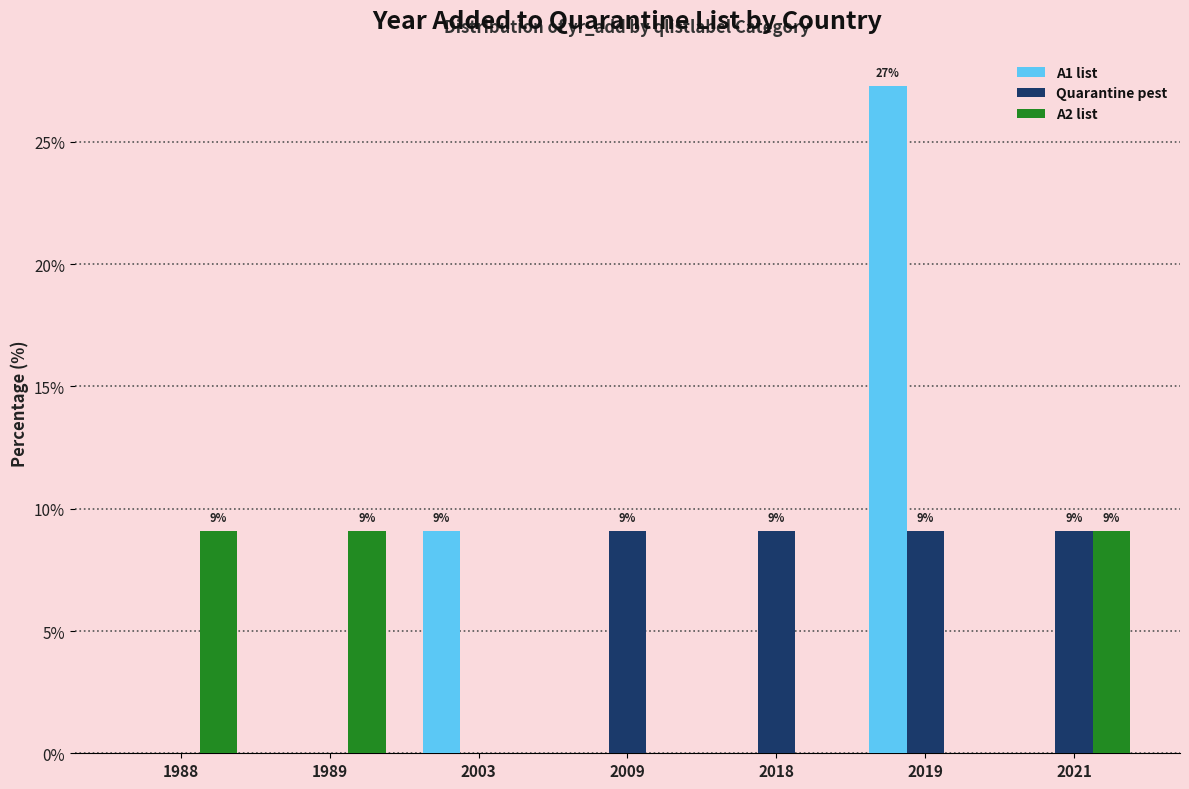

How many categories are shown in the chart?

7